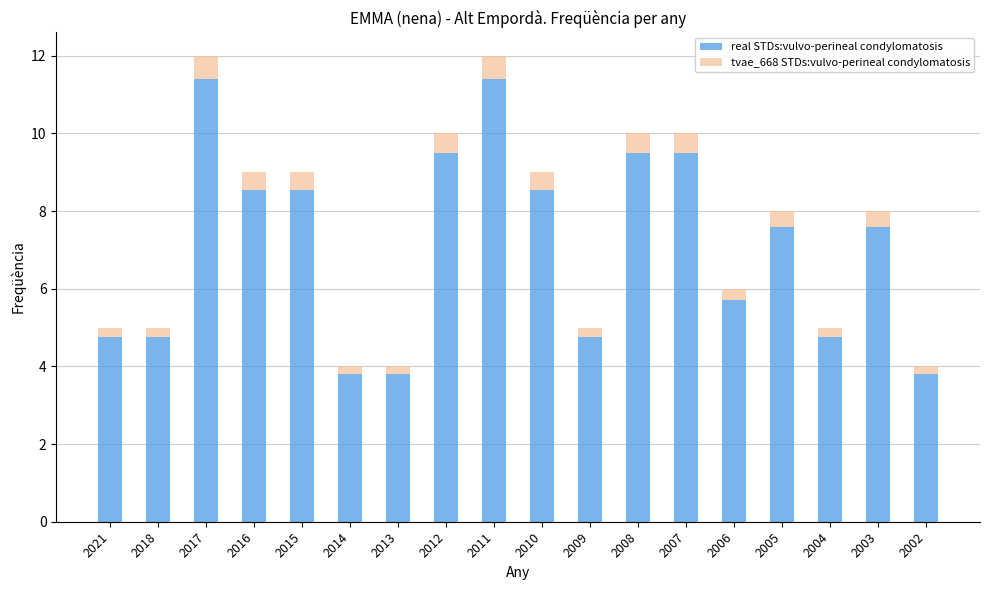

What is the average value of the real STDs:vulvo-perineal condylomatosis series?

7.1